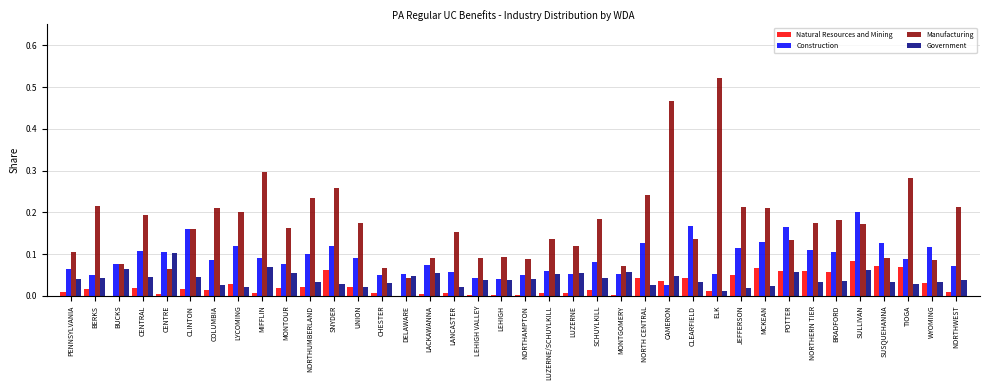

Which category has the highest value in the Construction series?

SULLIVAN